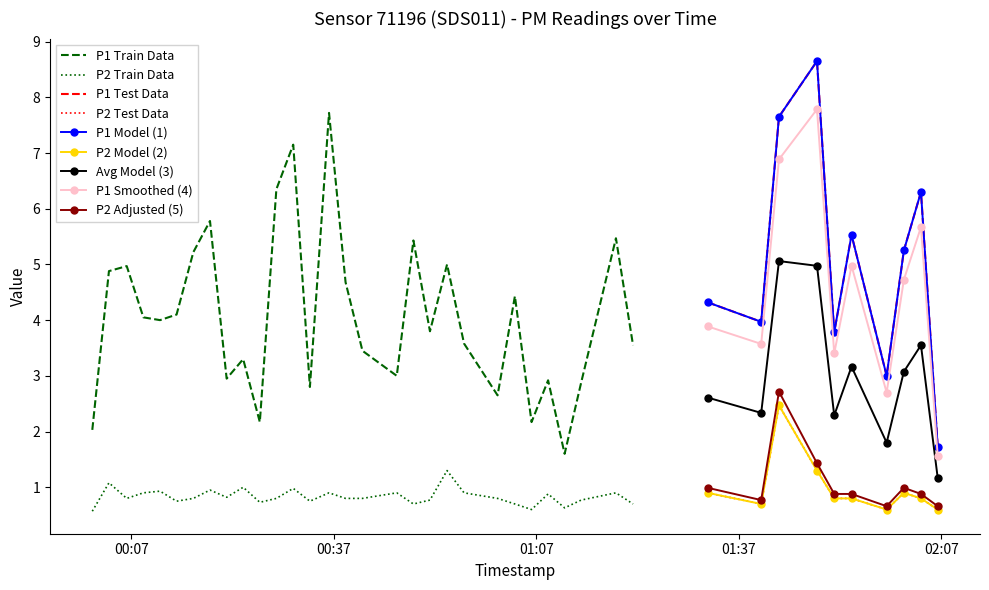

What is the approximate value of P2 at 20?

1.3